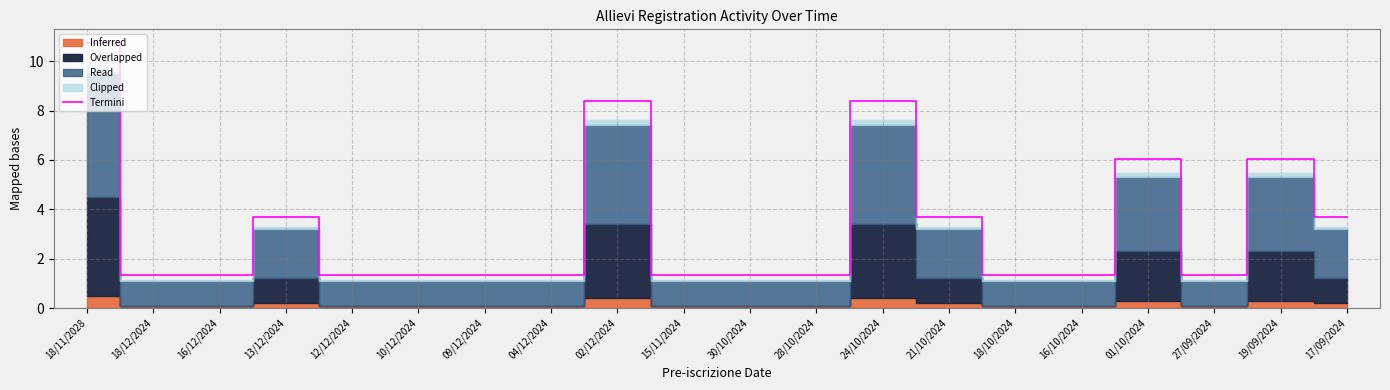

True or false: Termini has a value of 6.2 at 21/10/2024.

False